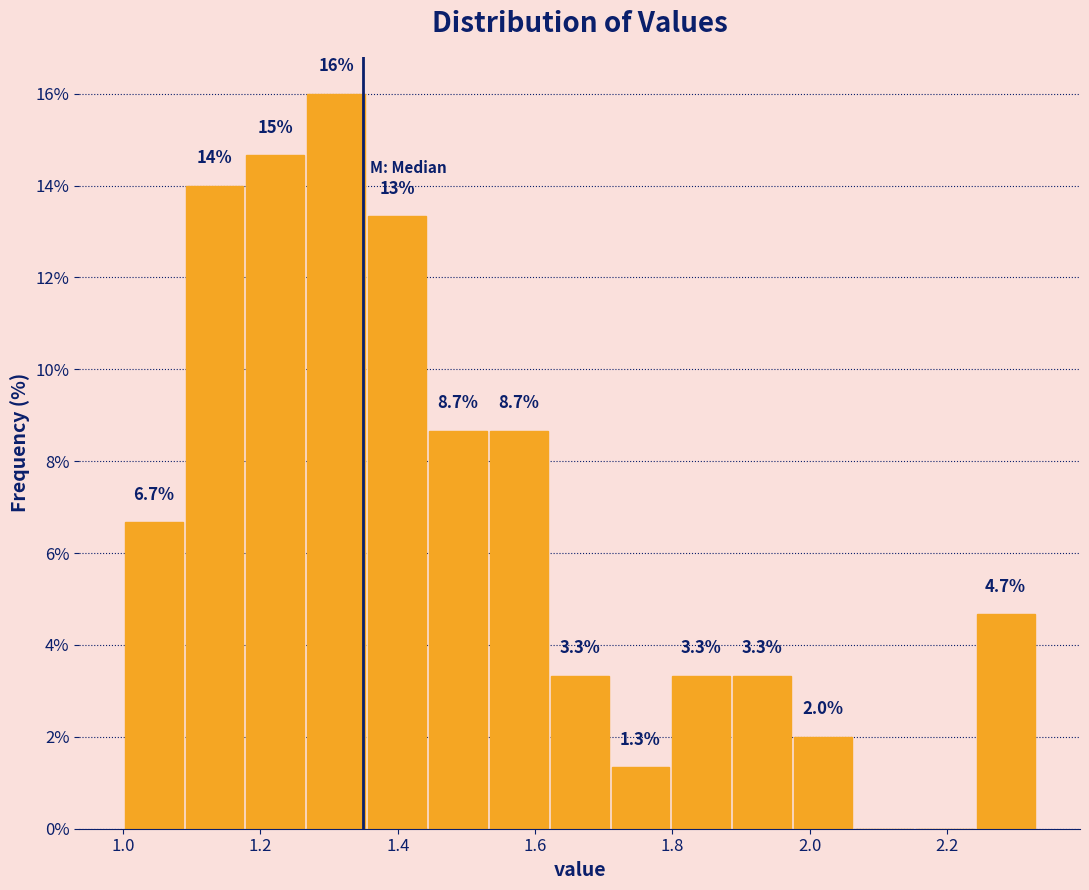

Which range on the x-axis has the tallest bar?

1.26 to 1.36